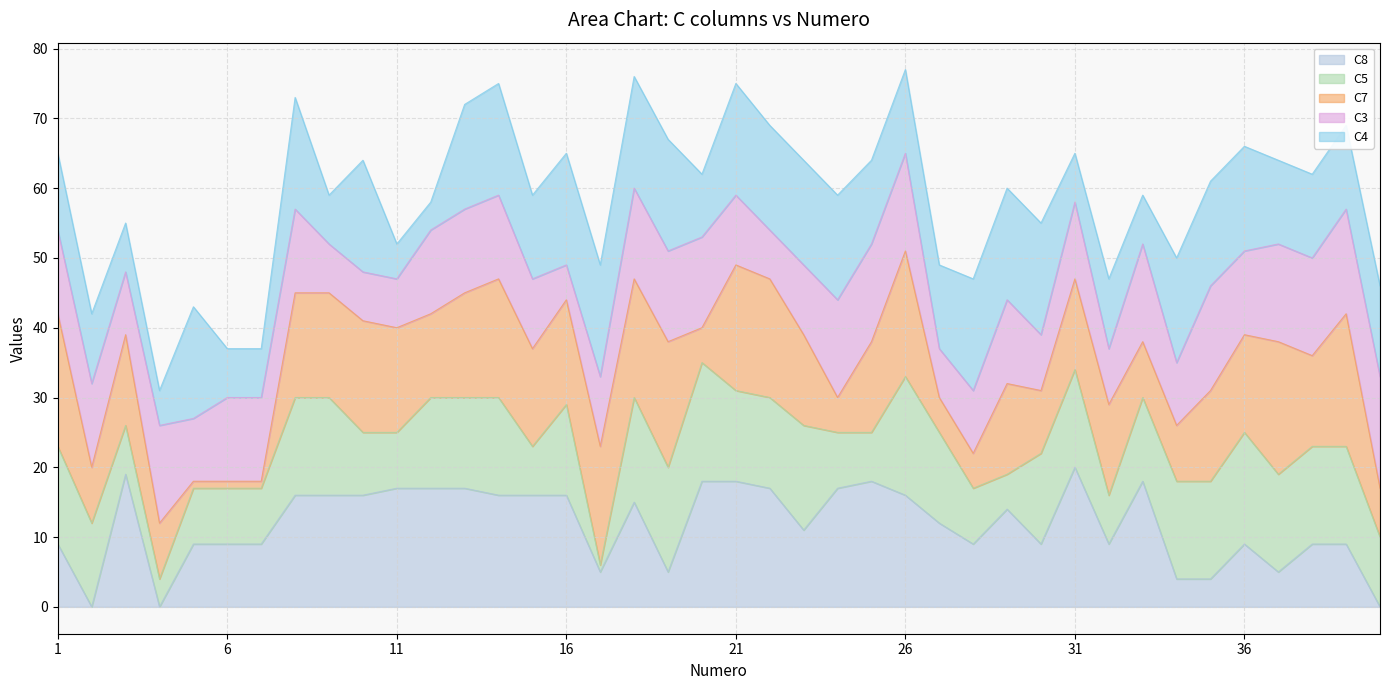

The value of C4 at 12 is 6. True or false?

False